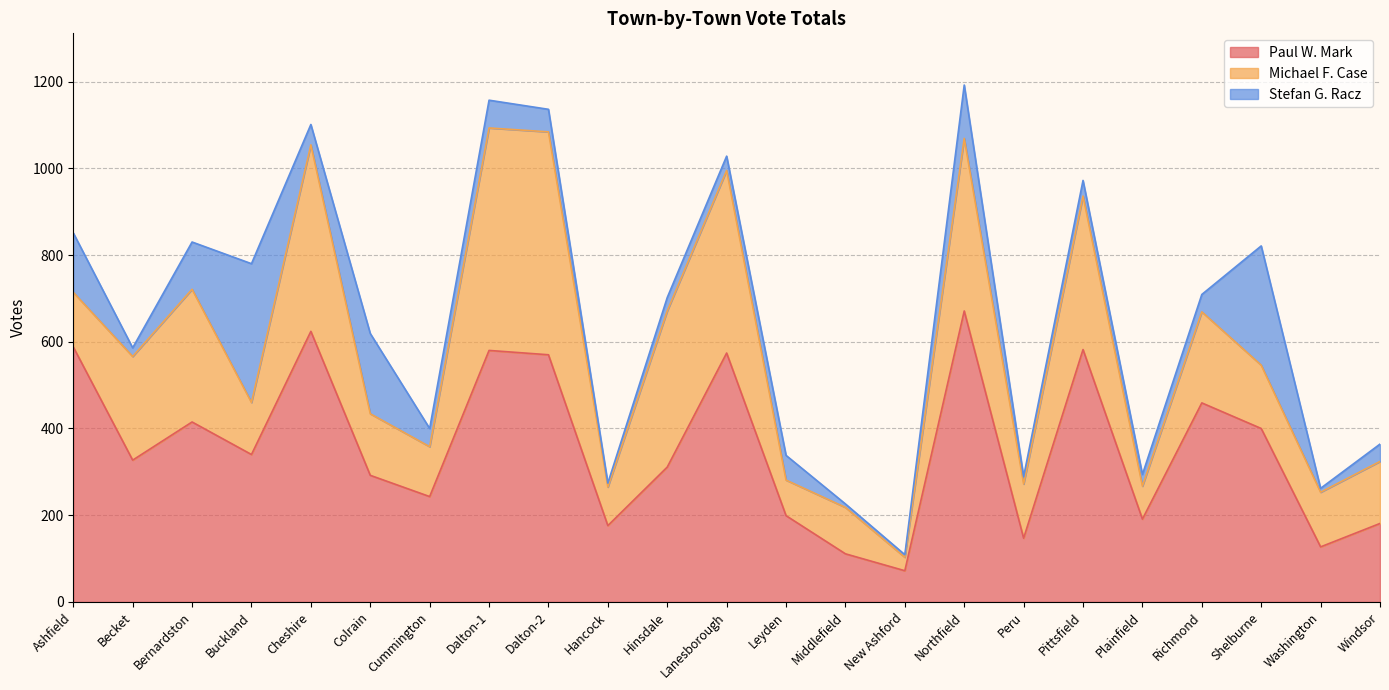

What is the greatest value displayed?

671